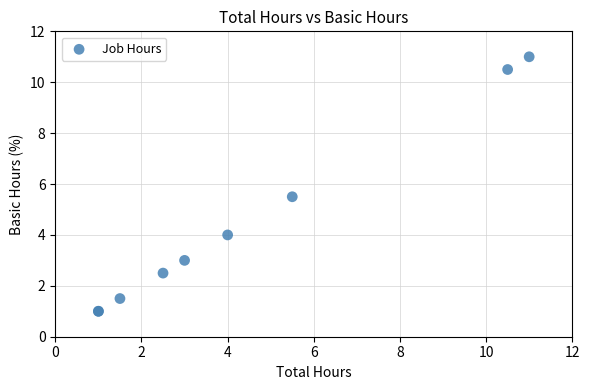

What Y value in the scatter plot is closest to 6?

5.5